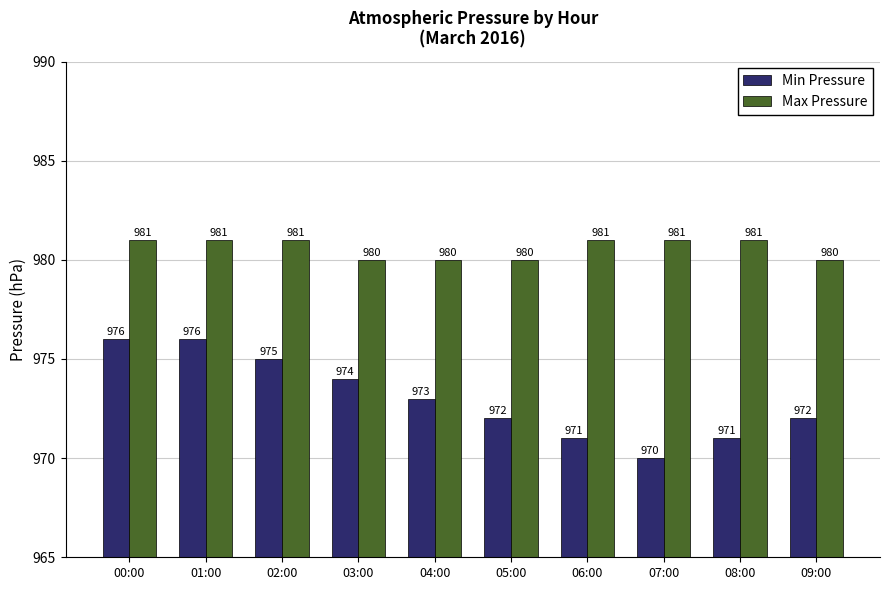

Is it true that Min Pressure equals 970 at 07:00?

True